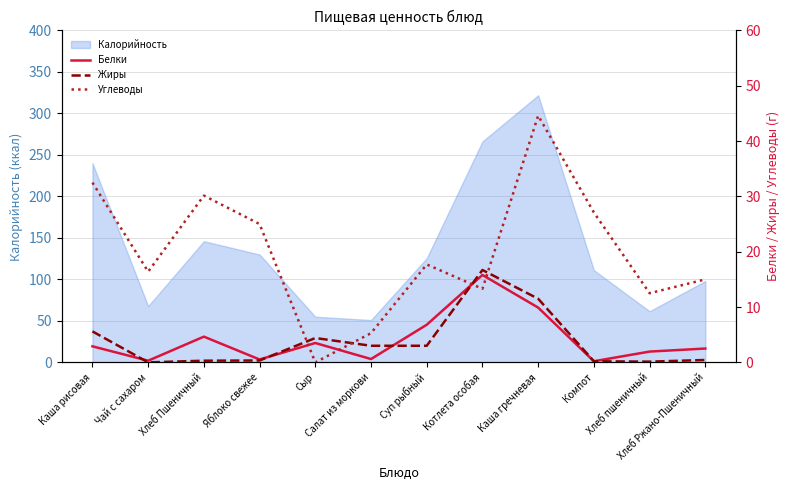

At which category is the sum across all series the highest?

Каша гречневая